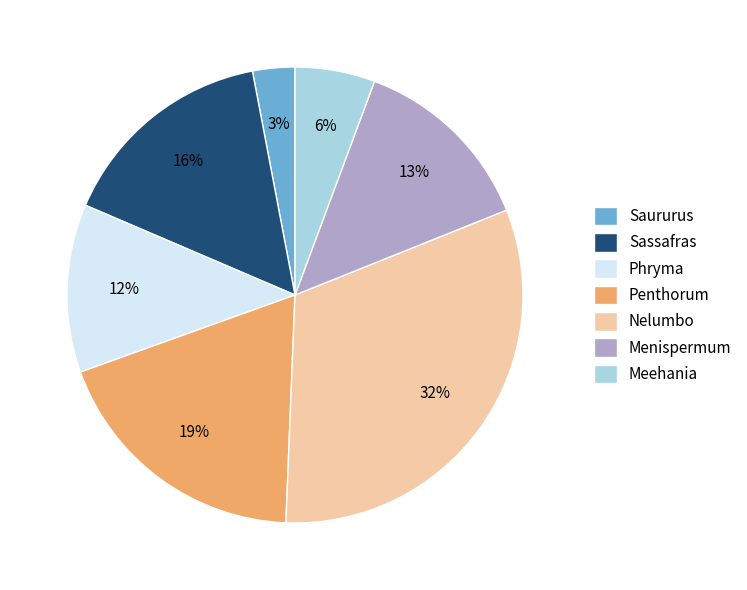

Between Saururus and Penthorum, which is larger?

Penthorum